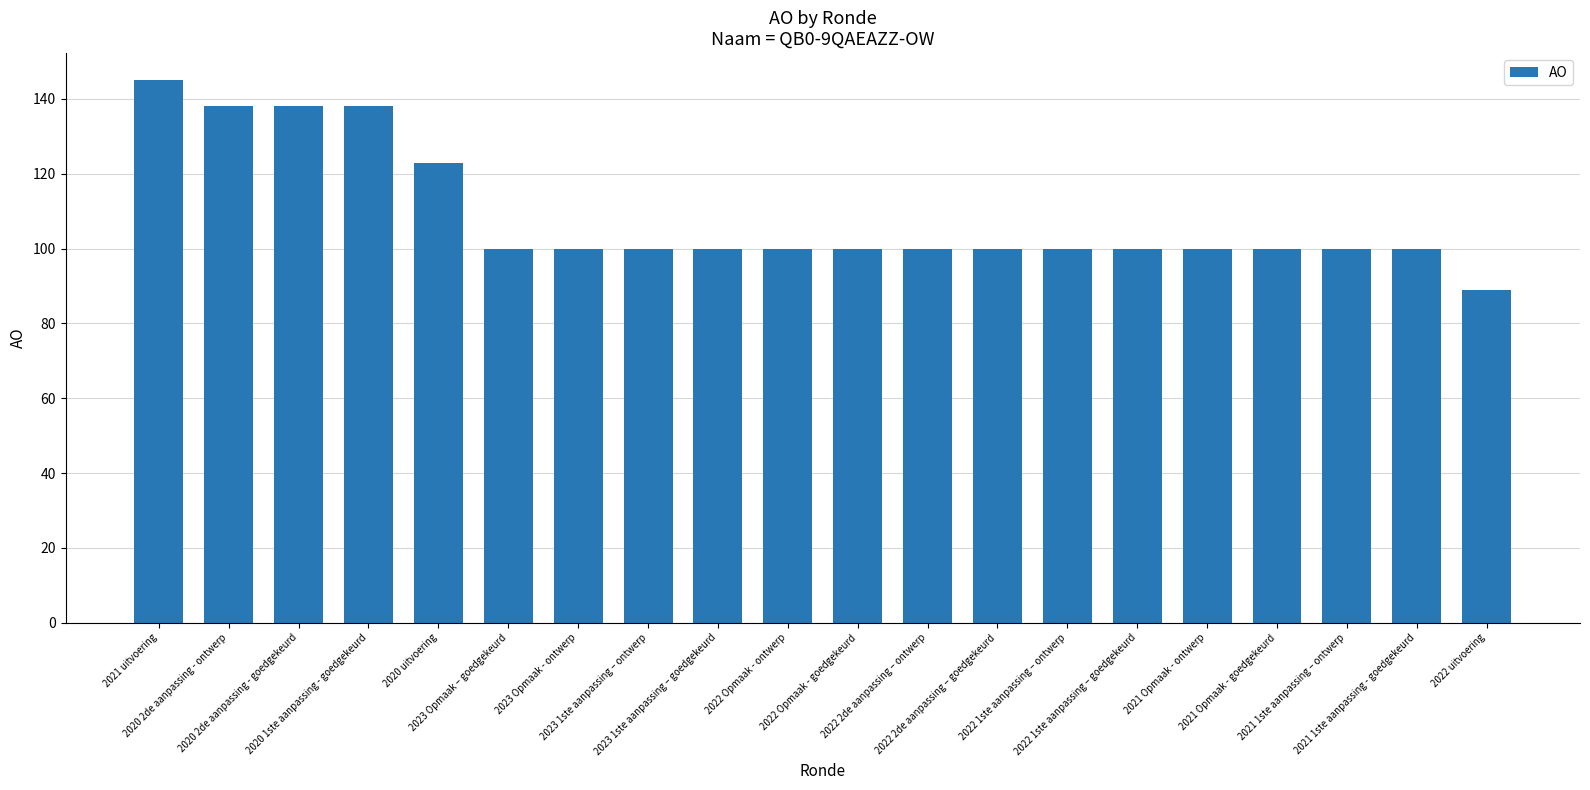

What is the smallest value displayed?

89